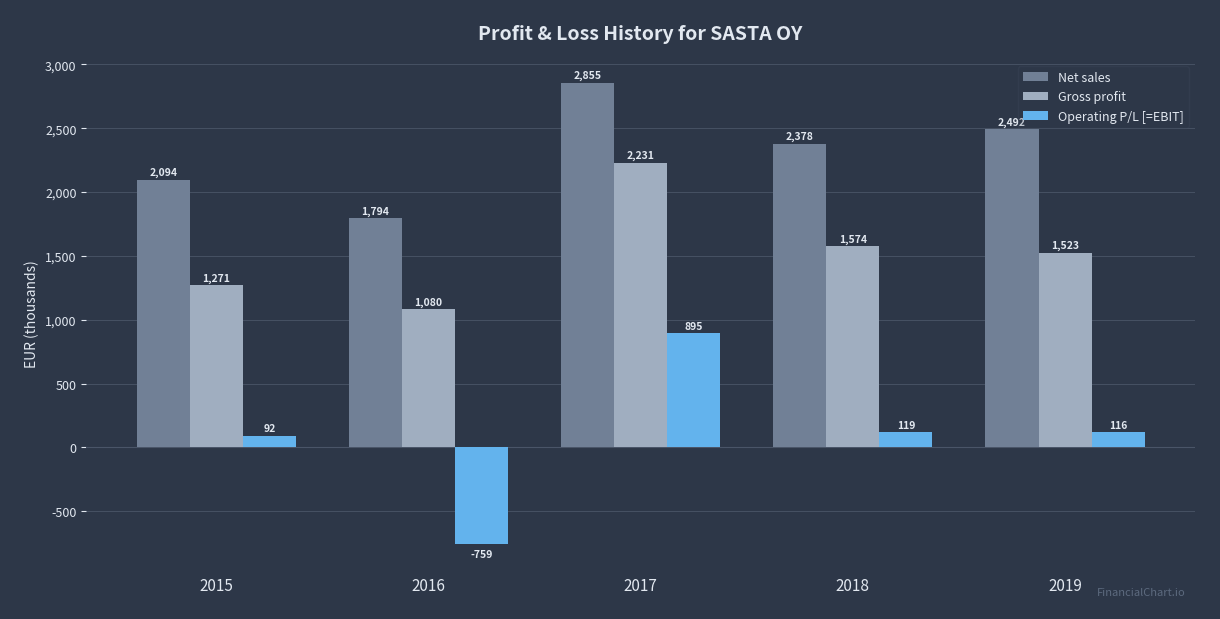

What is the difference between the Net sales values at 2016 and 2018?

584.4